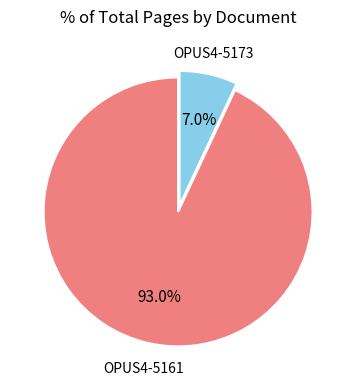

Does any single category account for the majority?

Yes